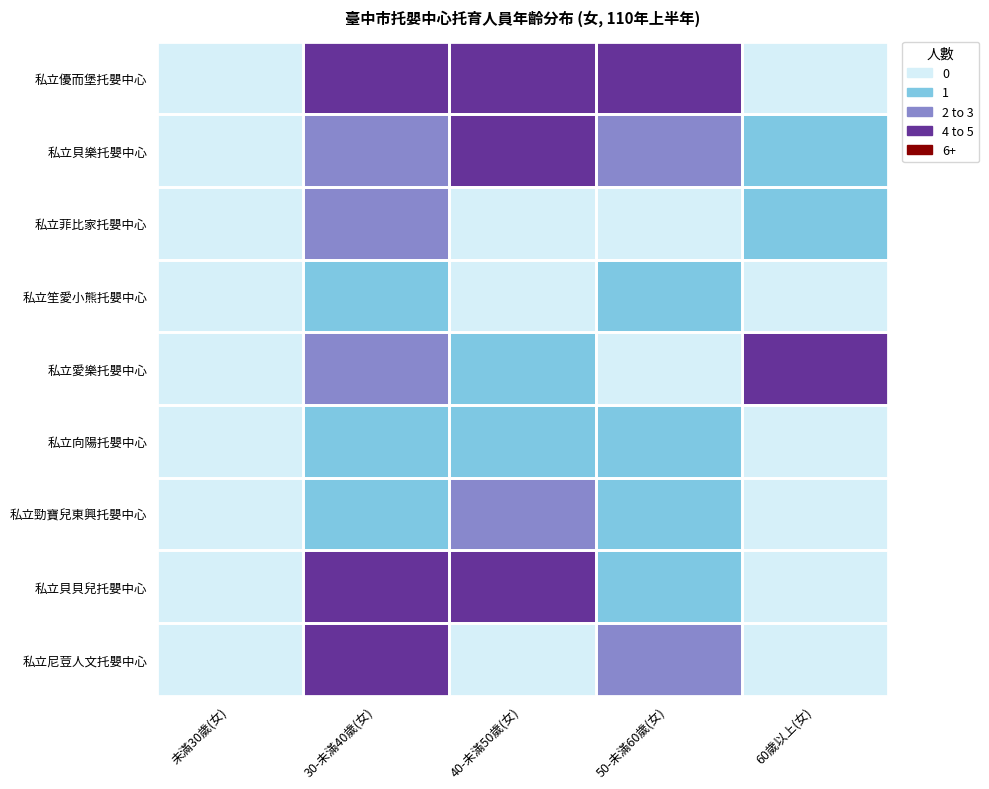

Reading left to right, transcribe all the data shown in this chart.

私立優而堡托嬰中心: 未滿30歲(女)=0	30-未滿40歲(女)=3	40-未滿50歲(女)=4	50-未滿60歲(女)=3	60歲以上(女)=0
私立貝樂托嬰中心: 未滿30歲(女)=0	30-未滿40歲(女)=2	40-未滿50歲(女)=3	50-未滿60歲(女)=2	60歲以上(女)=1
私立菲比家托嬰中心: 未滿30歲(女)=0	30-未滿40歲(女)=2	40-未滿50歲(女)=0	50-未滿60歲(女)=0	60歲以上(女)=1
私立笙愛小熊托嬰中心: 未滿30歲(女)=0	30-未滿40歲(女)=1	40-未滿50歲(女)=0	50-未滿60歲(女)=1	60歲以上(女)=0
私立愛樂托嬰中心: 未滿30歲(女)=0	30-未滿40歲(女)=2	40-未滿50歲(女)=1	50-未滿60歲(女)=0	60歲以上(女)=4
私立向陽托嬰中心: 未滿30歲(女)=0	30-未滿40歲(女)=1	40-未滿50歲(女)=1	50-未滿60歲(女)=1	60歲以上(女)=0
私立勁寶兒東興托嬰中心: 未滿30歲(女)=0	30-未滿40歲(女)=1	40-未滿50歲(女)=2	50-未滿60歲(女)=1	60歲以上(女)=0
私立貝貝兒托嬰中心: 未滿30歲(女)=0	30-未滿40歲(女)=4	40-未滿50歲(女)=3	50-未滿60歲(女)=1	60歲以上(女)=0
私立尼荳人文托嬰中心: 未滿30歲(女)=0	30-未滿40歲(女)=4	40-未滿50歲(女)=0	50-未滿60歲(女)=2	60歲以上(女)=0